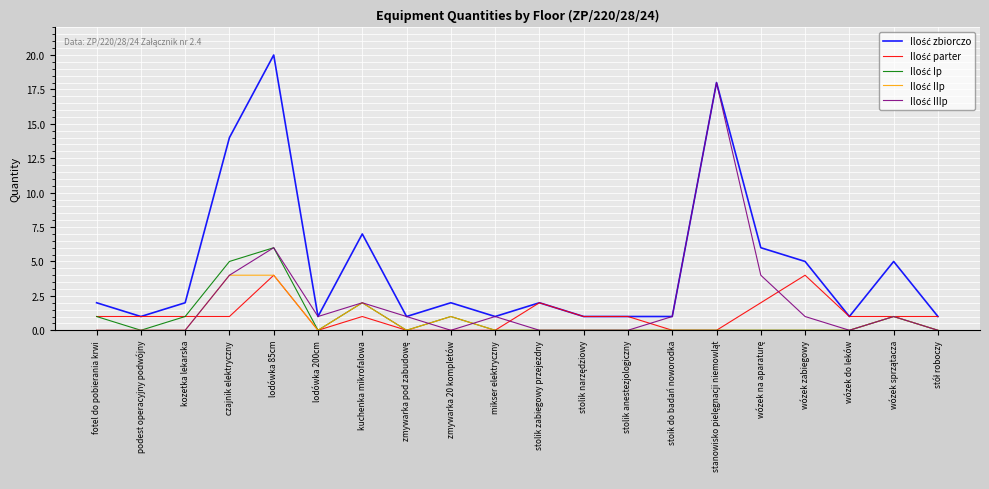

What position from the right is mikser elektryczny?

11